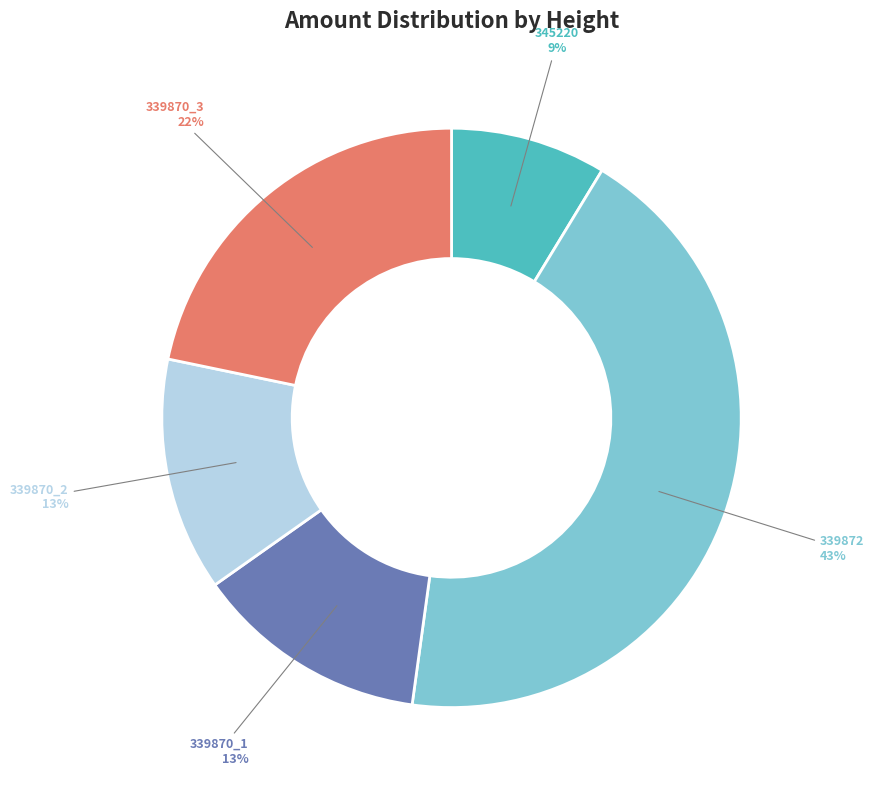

What is the smallest slice in the pie chart?

345220